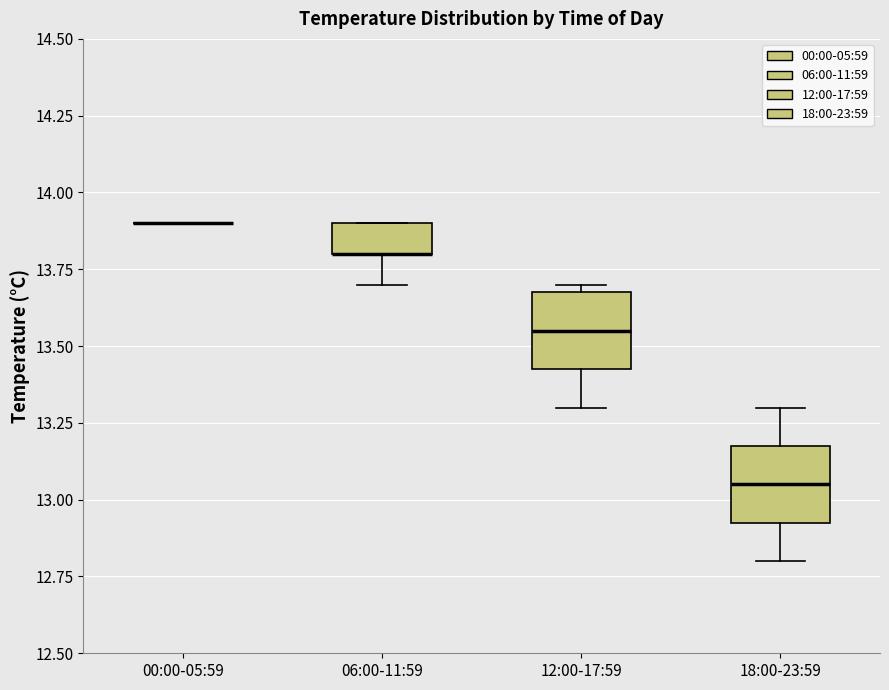

Reading left to right, transcribe this box plot: for each box, give where its median line is, the range the box spans, and where its two whiskers end, as read against the y-axis. The values are not printed on the chart, so give them approximately, as read against the axis.

00:00-05:59: box collapsed to a line at 13.90, whiskers 13.90 to 13.90
06:00-11:59: median 13.80 (drawn on the box's lower edge), box 13.80 to 13.90, whiskers 13.70 to 13.90
12:00-17:59: median 13.55, box 13.45 to 13.70, whiskers 13.30 to 13.70 (just above the box's upper edge)
18:00-23:59: median 13.05, box 12.95 to 13.20, whiskers 12.80 to 13.30